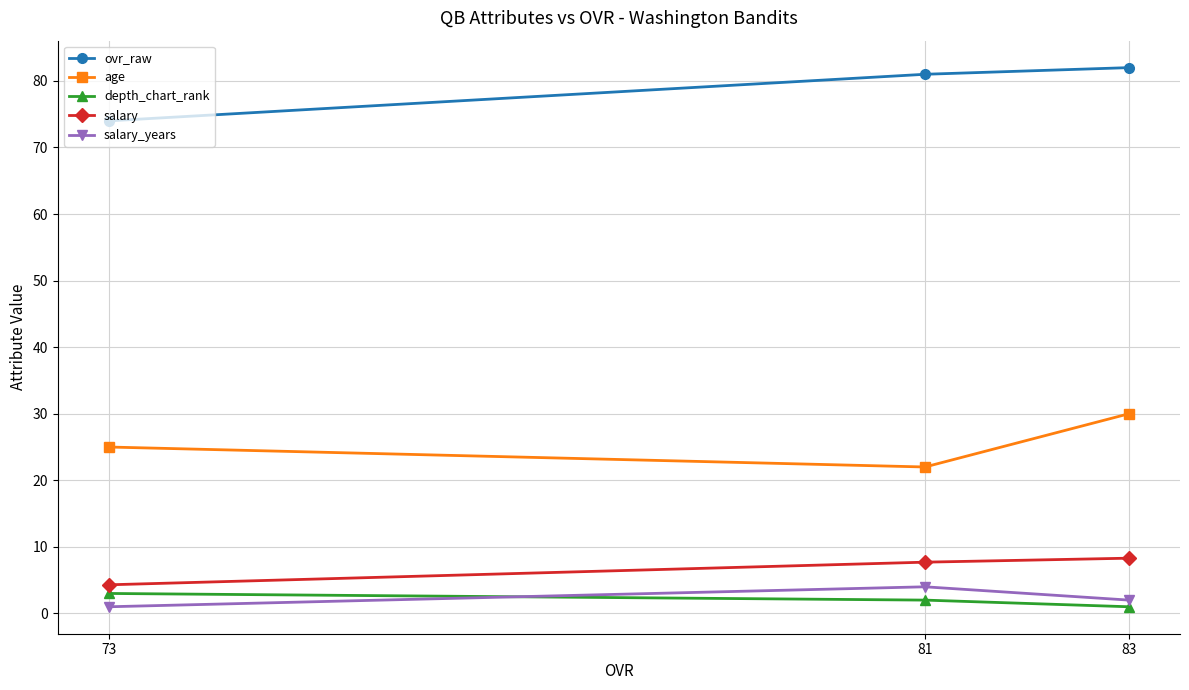

Is the value of salary_years at 81 greater than the value of salary at 83?

No